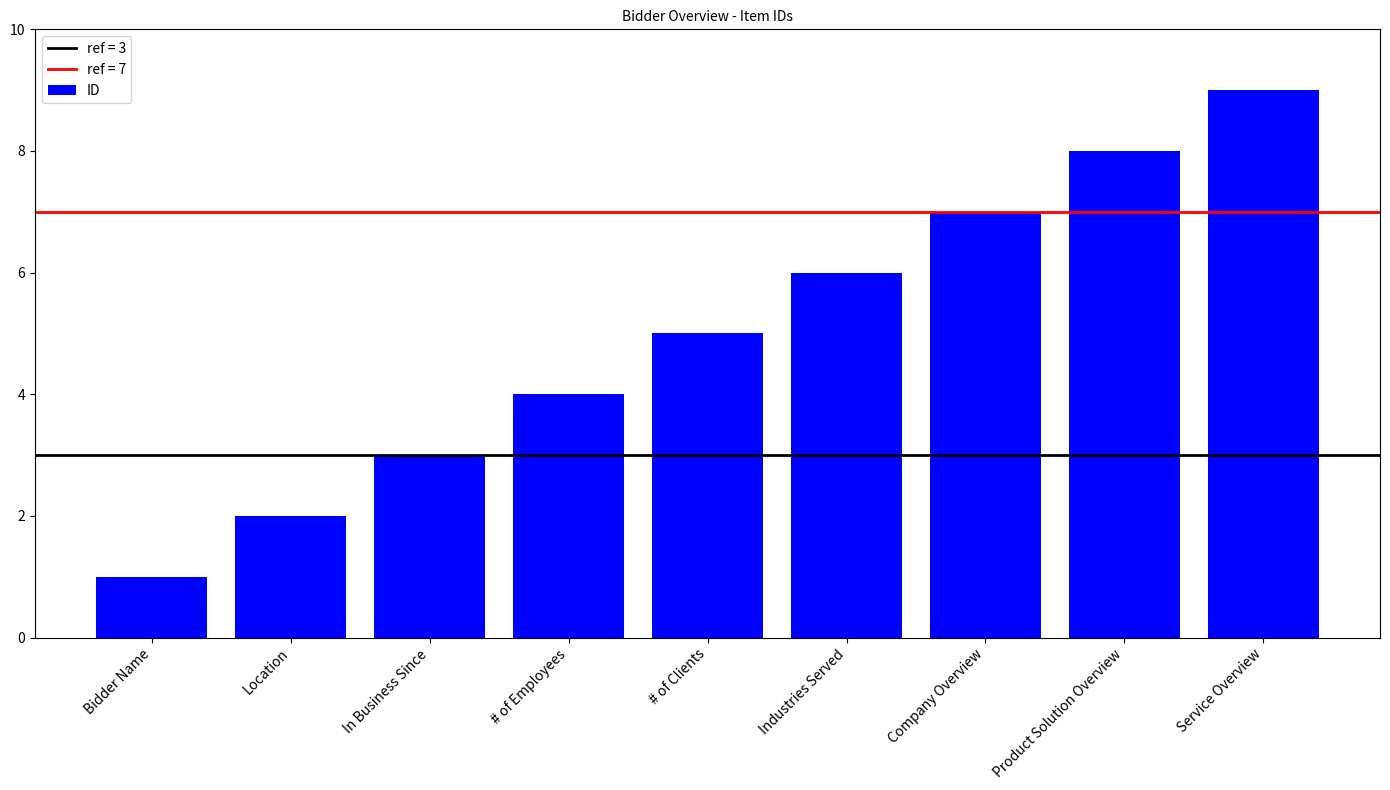

What is the average value?

5